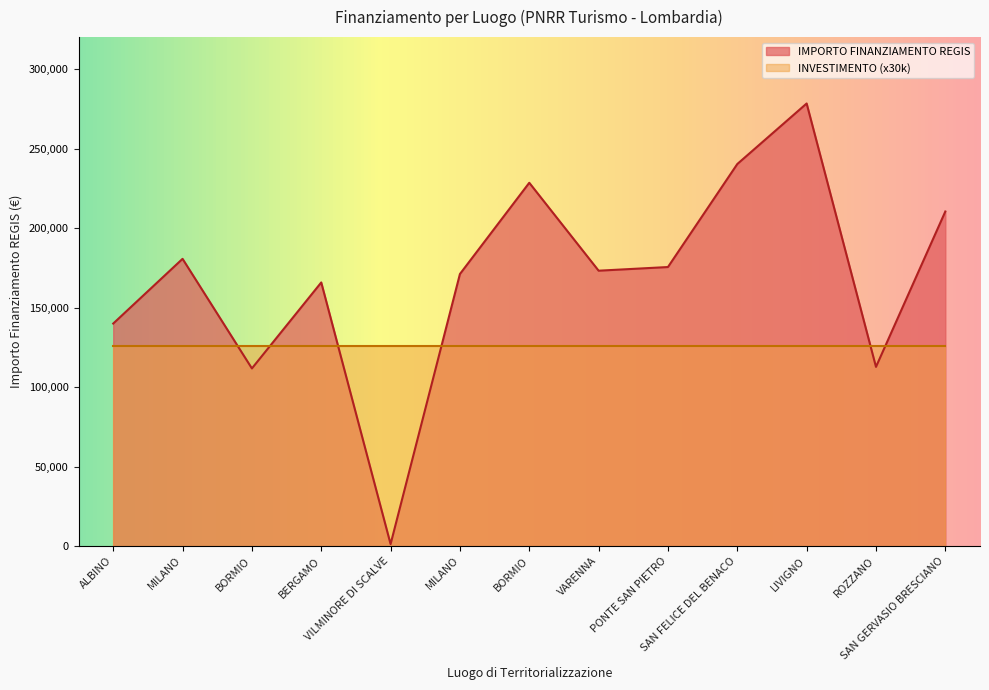

How many points are higher than both their immediate neighbors (excluding endpoints)?

4